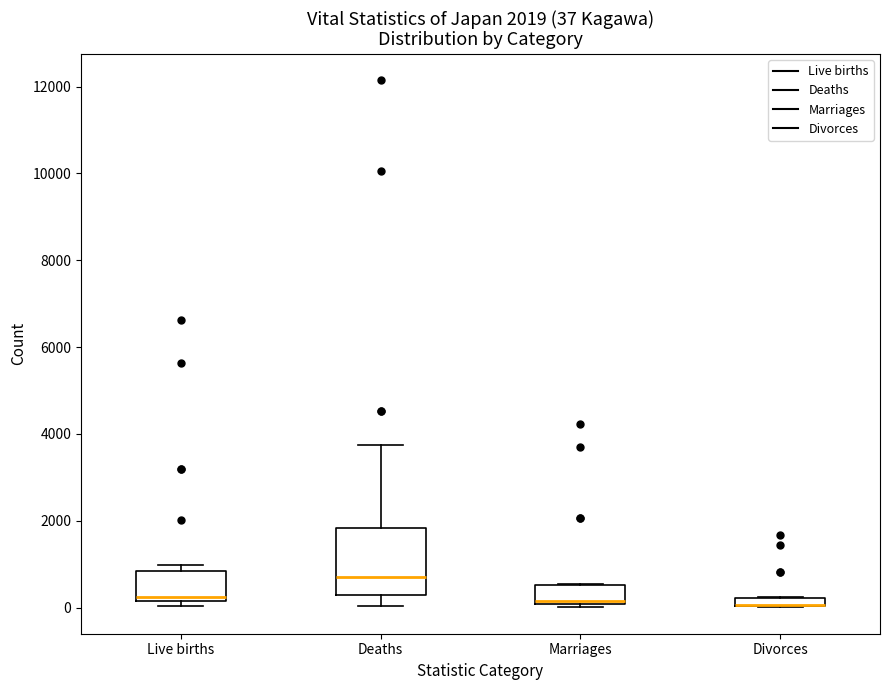

Which box is the tallest, from its lower edge to its upper edge?

Deaths